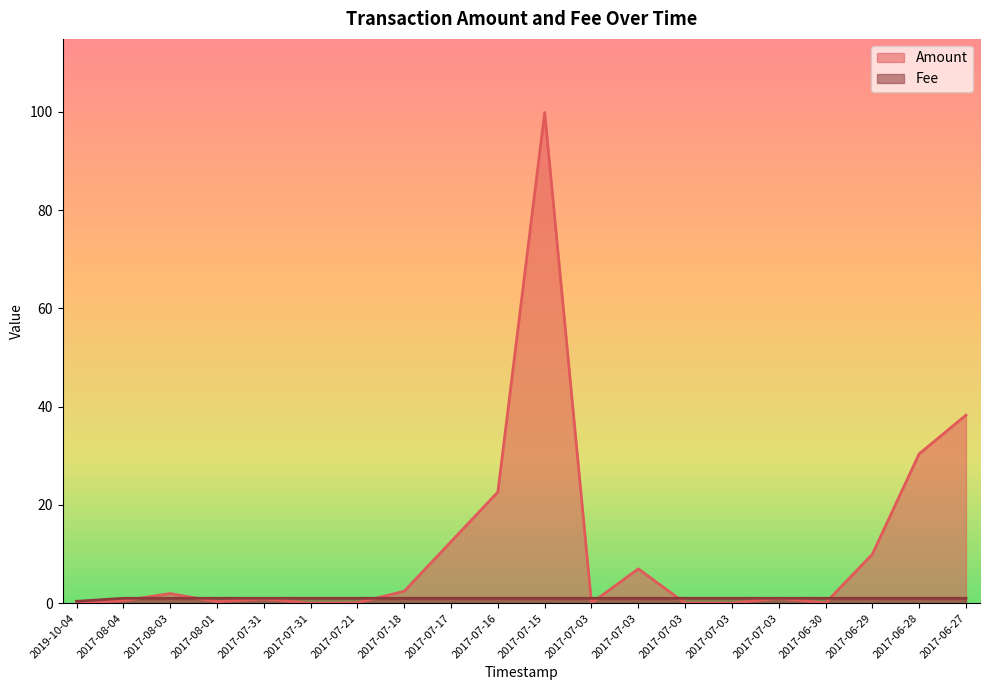

What is the sum of all Fee values?

19.4